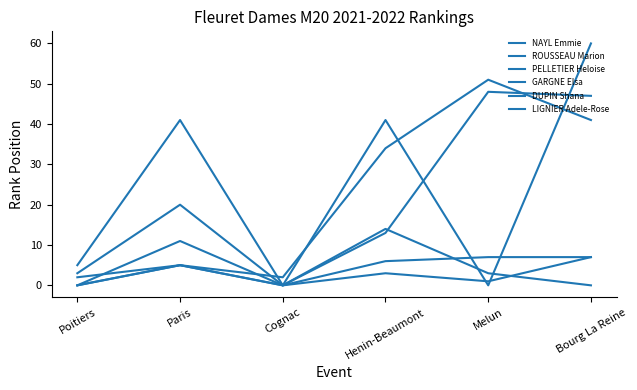

In NAYL Emmie, how many points are higher than both neighbors (excluding endpoints)?

2